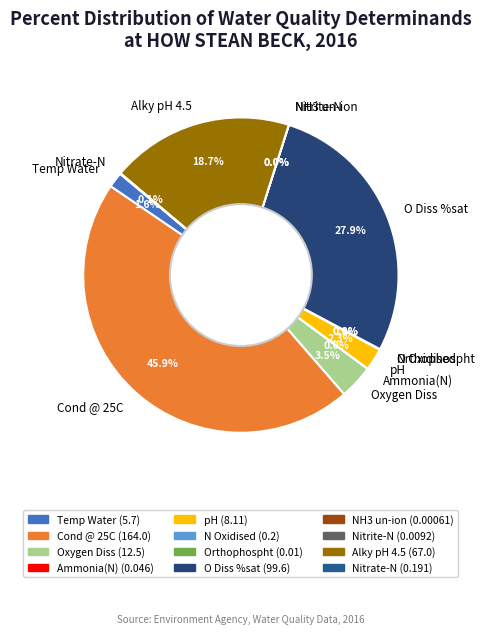

Which slice is the largest?

Cond @ 25C